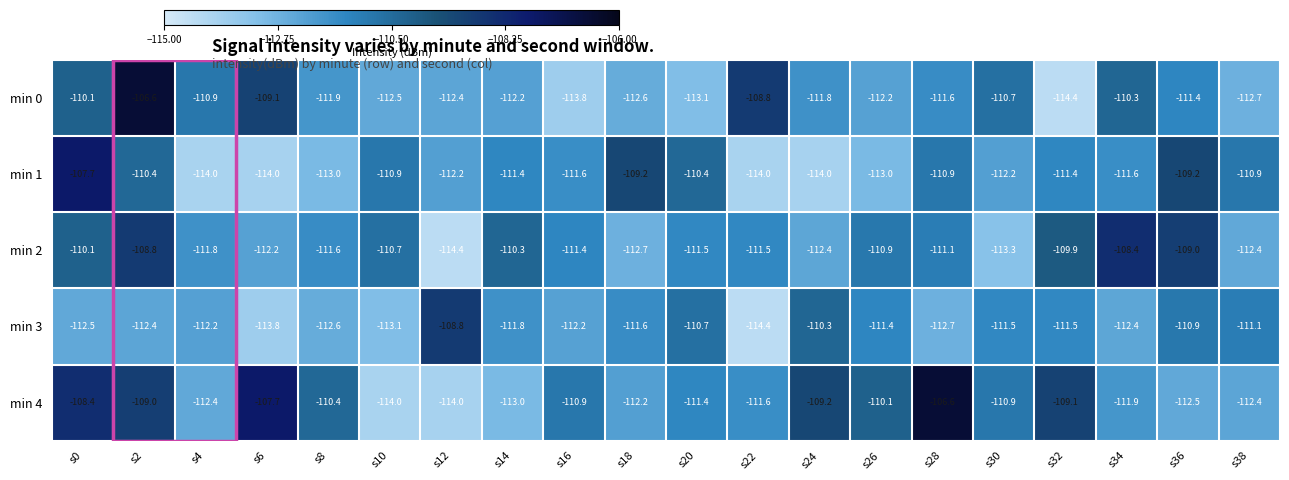

The value of min 3 at s8 is -112.6. True or false?

True